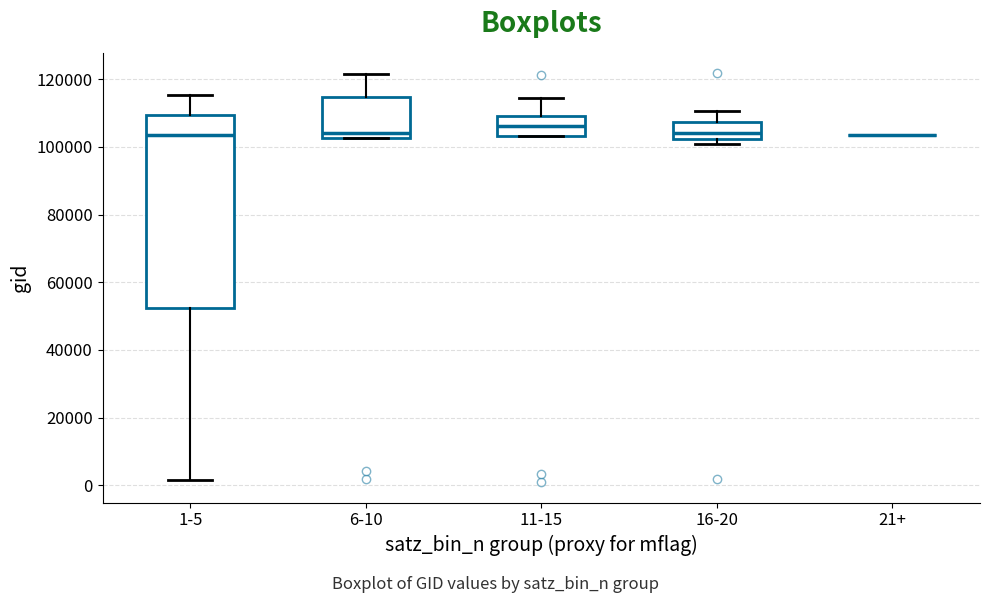

Reading left to right, read every box against the y-axis: the position of its median line, the range the box covers, and the ends of its whiskers. The values are not printed on the chart, so give them approximately, as read against the axis.

1-5: median 104000, box 52000 to 110000, whiskers 2000 to 116000
6-10: median 104000, box 102000 to 114000, whiskers 102000 to 122000
11-15: median 106000, box 104000 to 110000, whiskers 104000 to 114000
16-20: median 104000, box 102000 to 108000, whiskers 100000 to 110000
21+: box collapsed to a line at 104000, whiskers 104000 to 104000